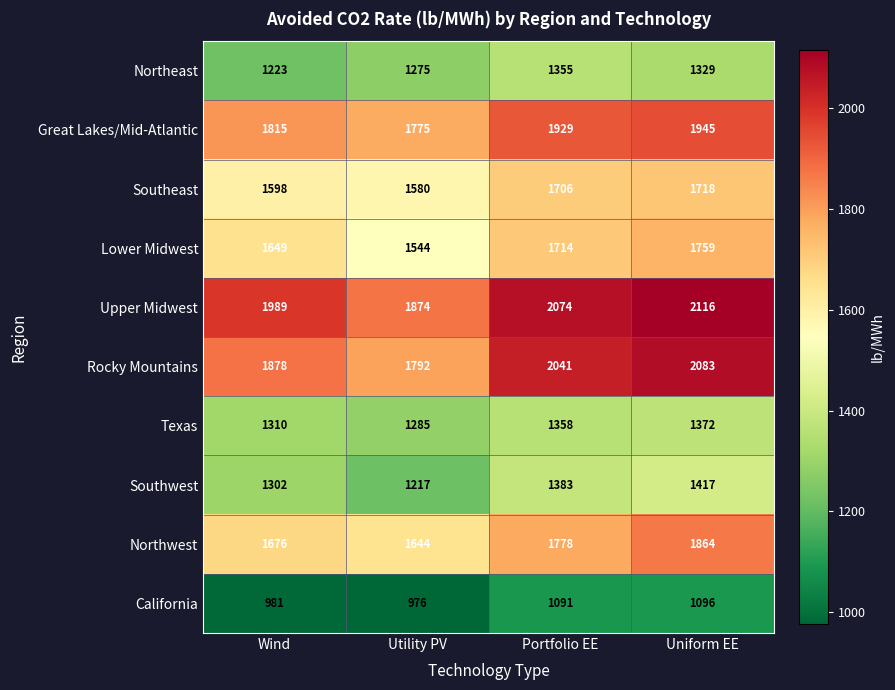

List the series in order of their peak value, lowest first.

California, Northeast, Texas, Southwest, Southeast, Lower Midwest, Northwest, Great Lakes/Mid-Atlantic, Rocky Mountains, Upper Midwest